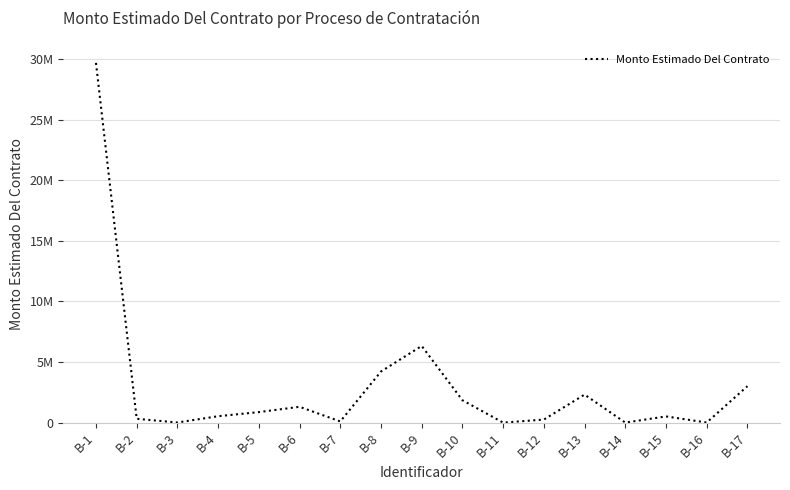

True or false: the data shows 1311375 at B-6.

True